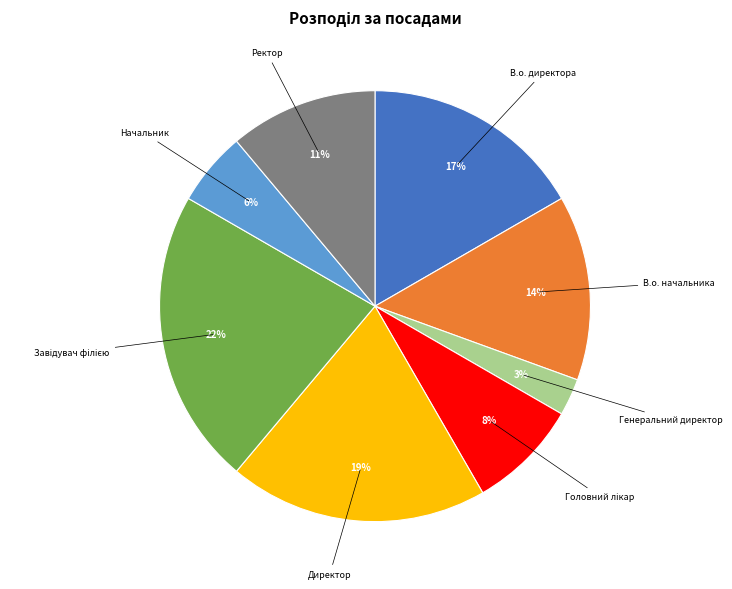

The Директор slice represents 19% of the pie. True or false?

True